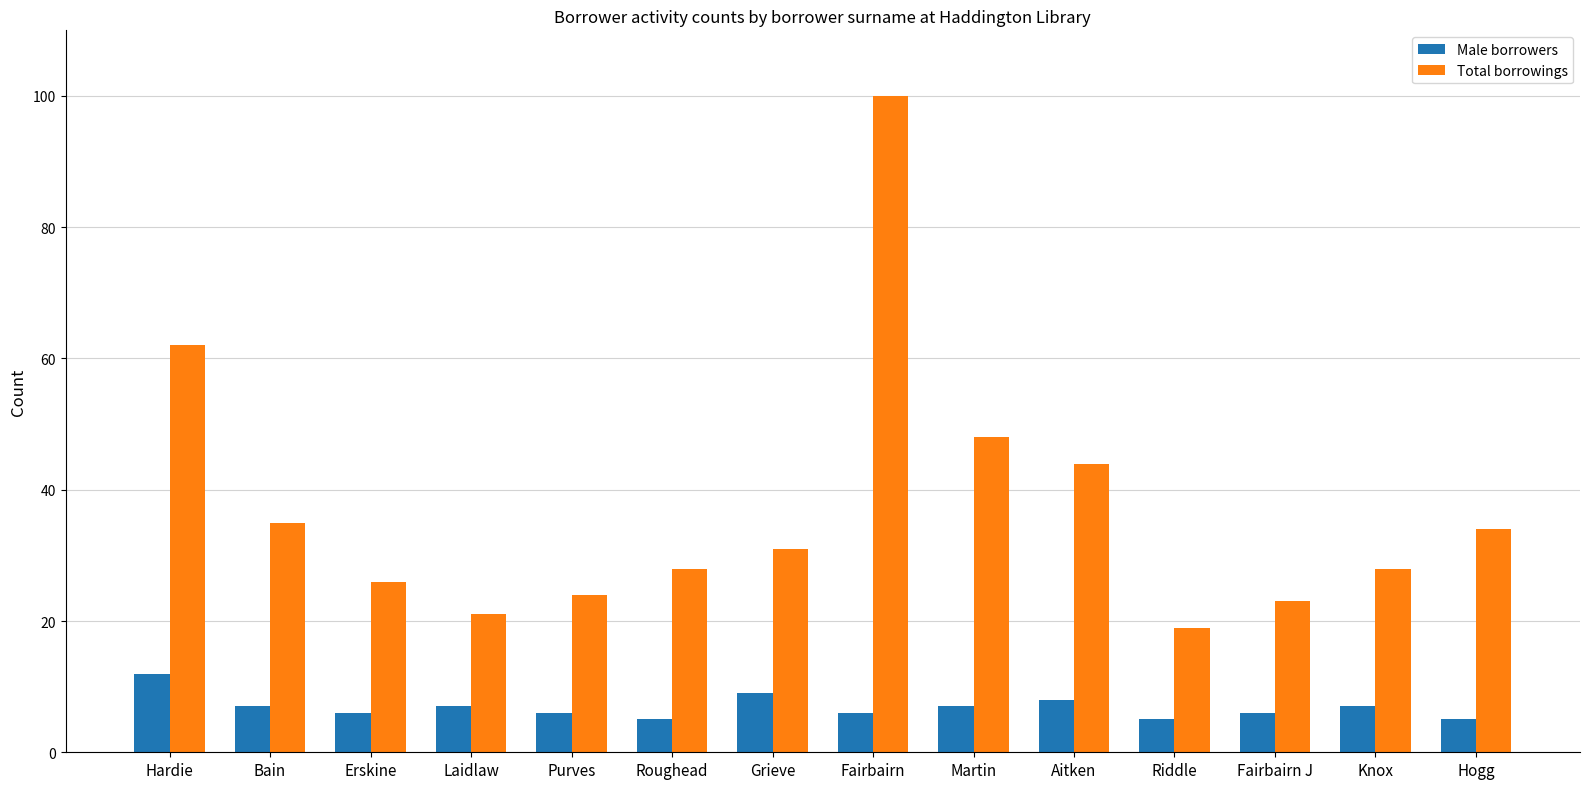

Where does the Total borrowings series first go above 31?

Hardie